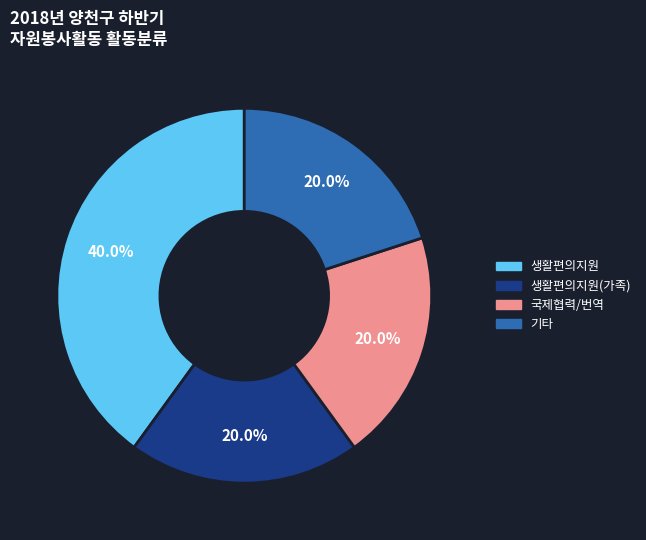

How many slices are in this pie chart?

4